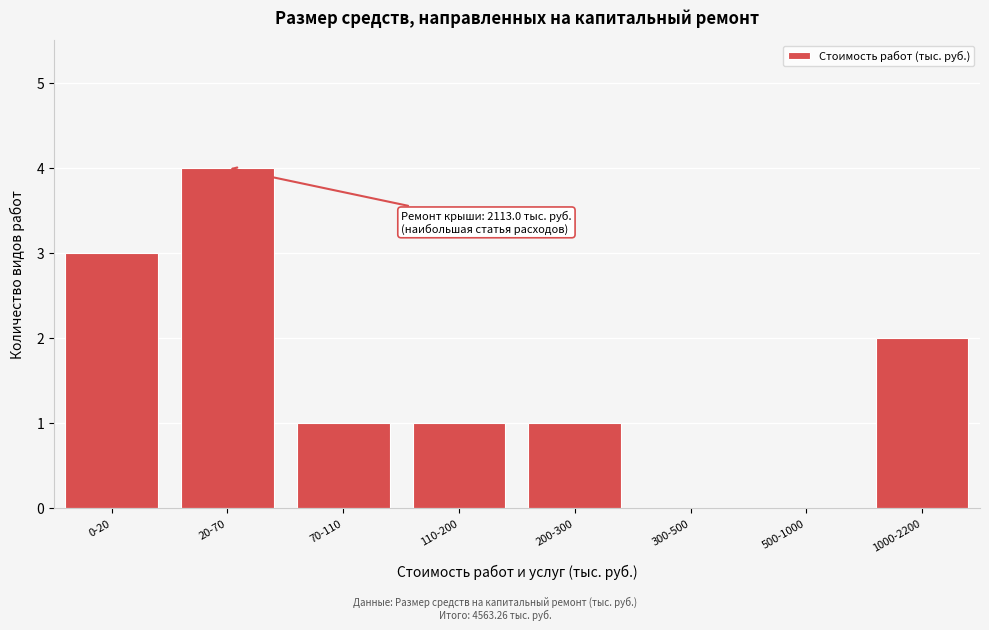

Reading right to left, transcribe all the data shown in this chart.

1000-2200=2	500-1000=0	300-500=0	200-300=1	110-200=1	70-110=1	20-70=4	0-20=3